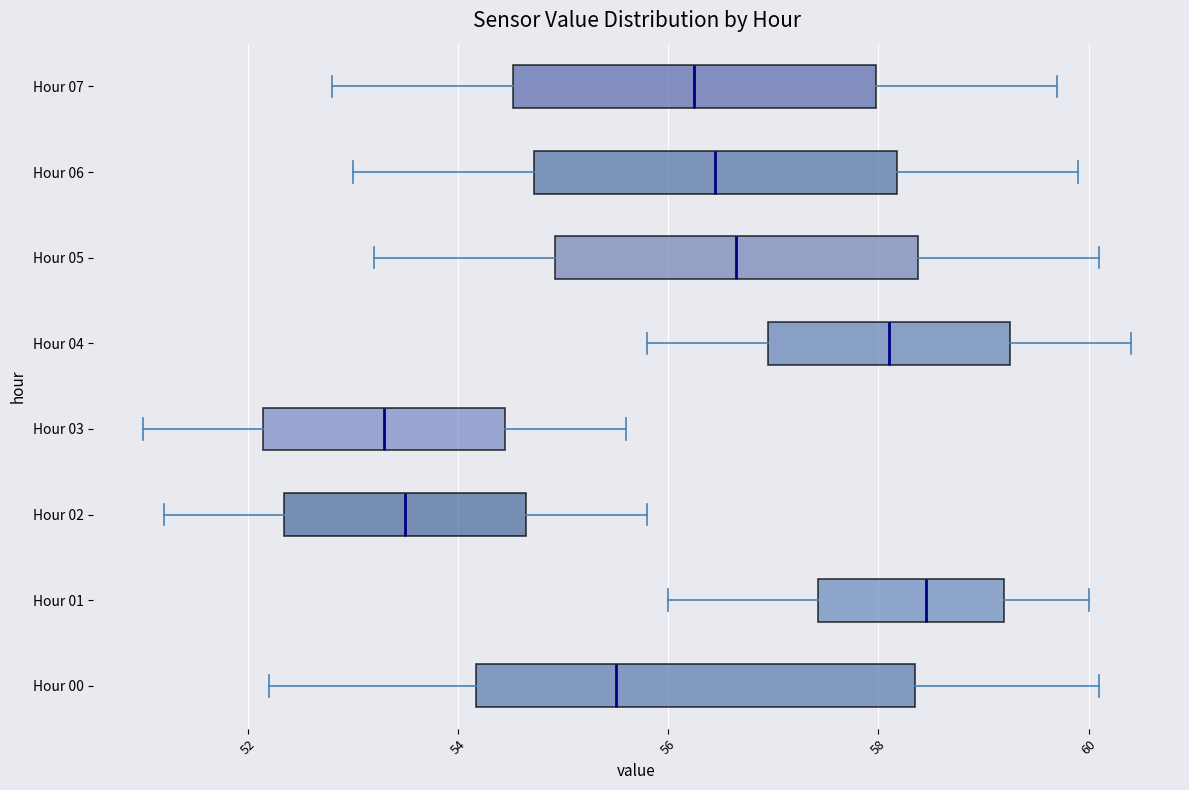

Where is the right edge of the box for Hour 06 on the x-axis? The values are not printed on the chart, so give them approximately, as read against the axis.

58.2